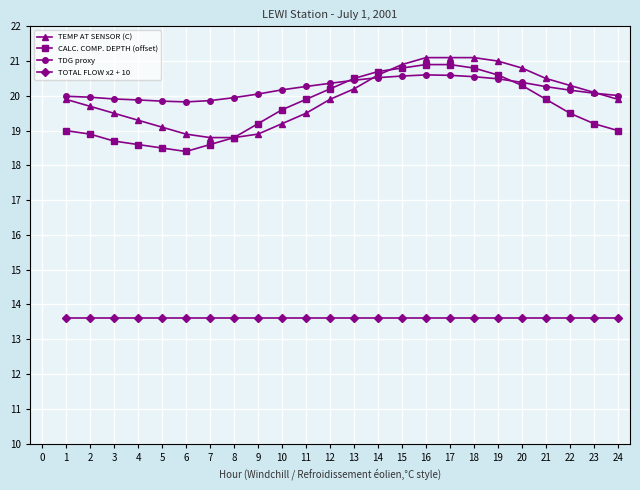

What is the value of the TOTAL FLOW x2 + 10 point at the 24th from the left?

13.6